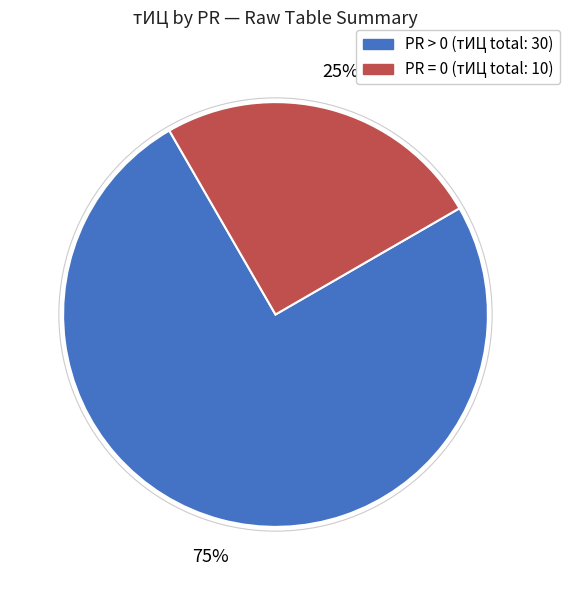

Is there a majority slice in this chart?

Yes